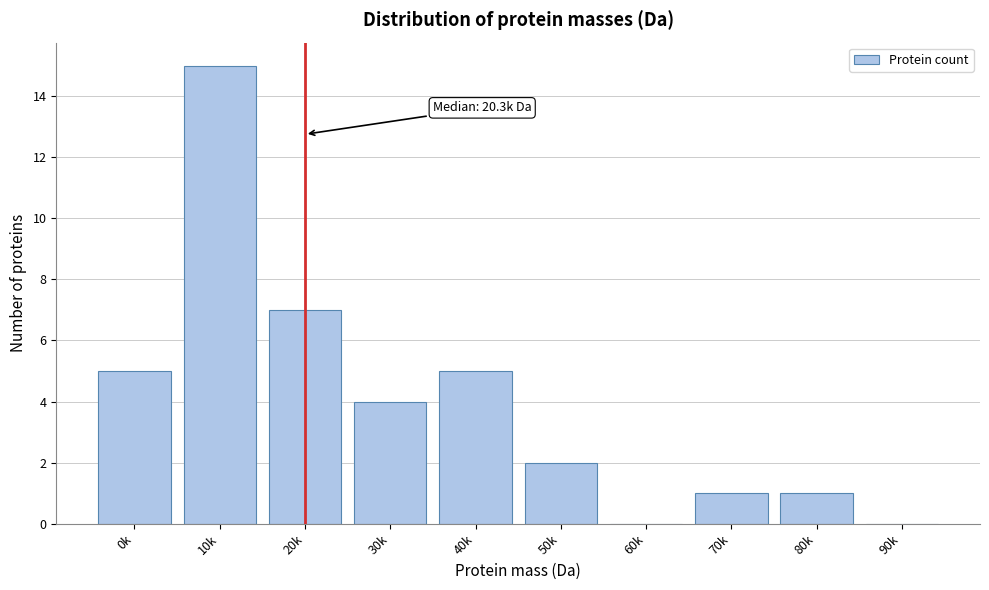

Reading left to right, transcribe all the data shown in this chart.

0k=5	10k=15	20k=7	30k=4	40k=5	50k=2	60k=0	70k=1	80k=1	90k=0